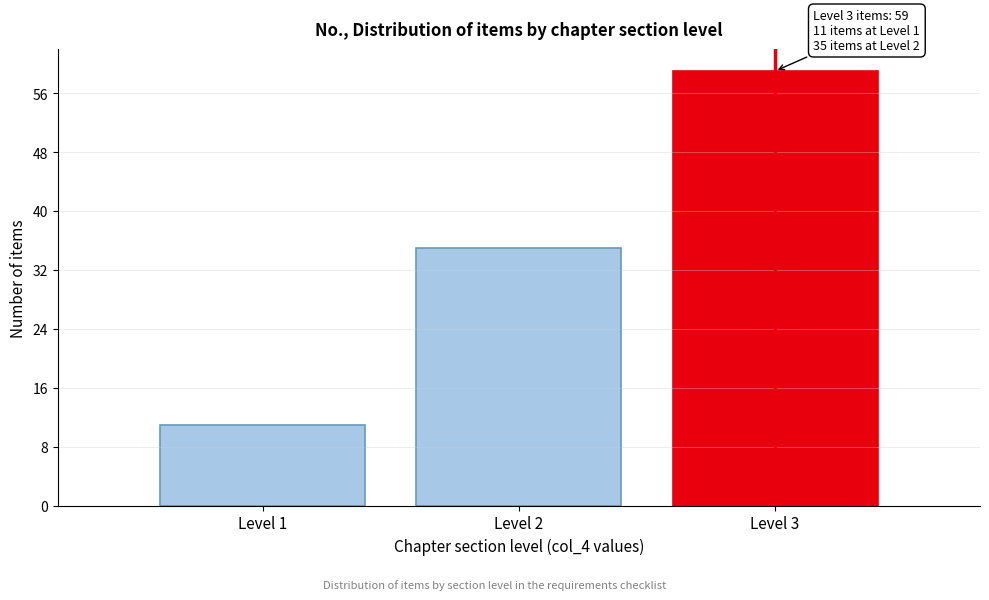

Which range on the x-axis has the tallest bar?

2.5 to 3.5